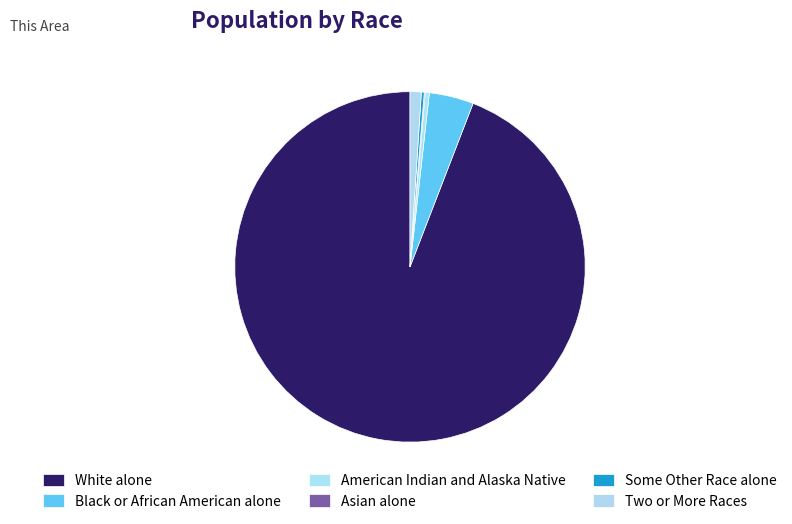

True or false: Black or African American alone accounts for 4% of the total.

True